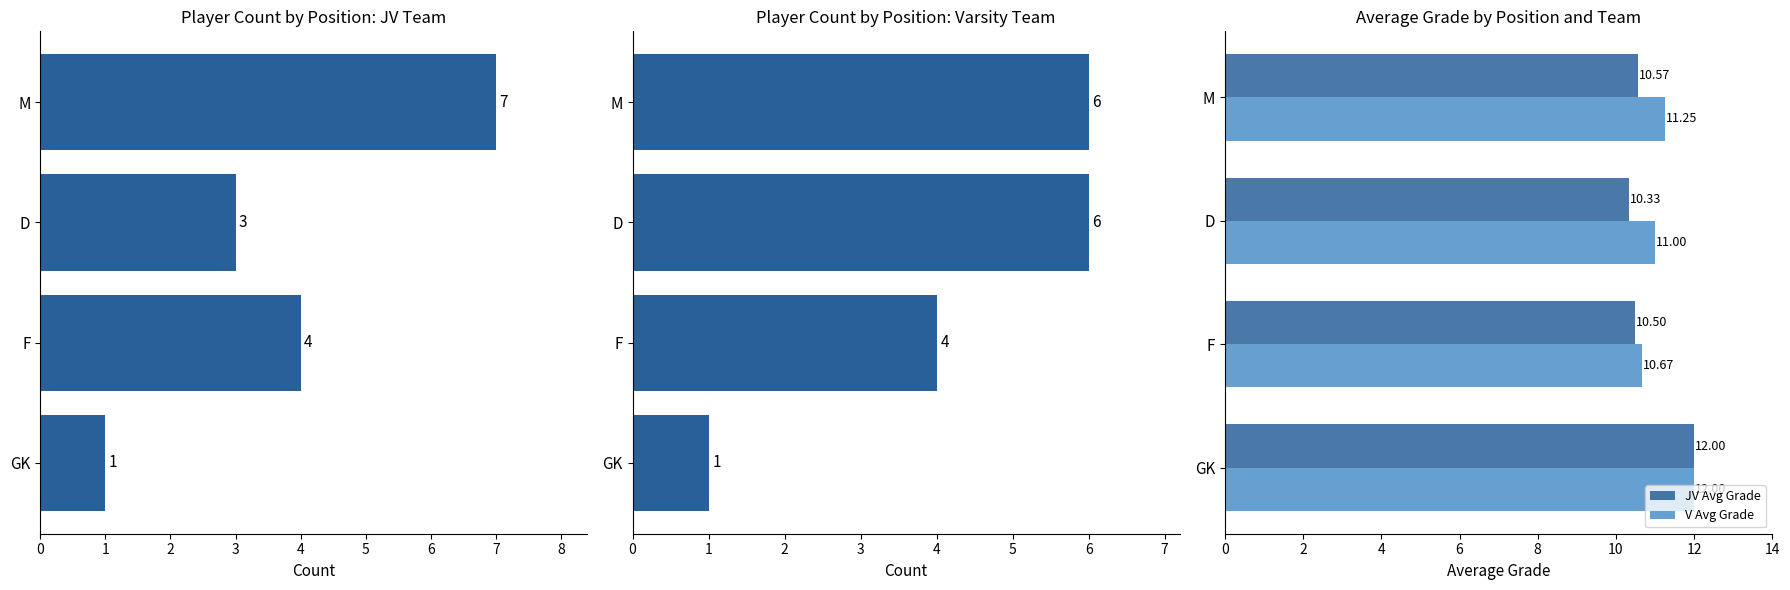

What is the sum of the JV Avg Grade values at GK and F?

22.5